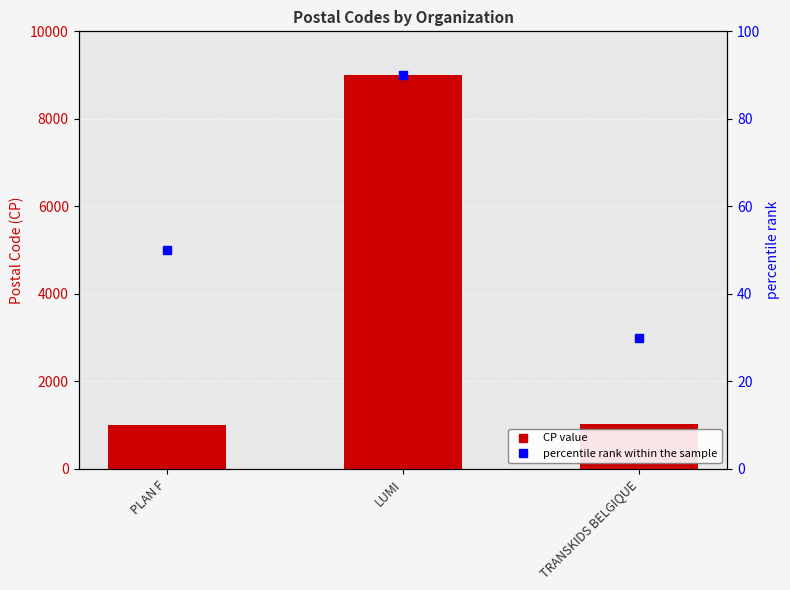

Is the value of CP at TRANSKIDS BELGIQUE greater than the value of percentile rank within the sample at LUMI?

Yes